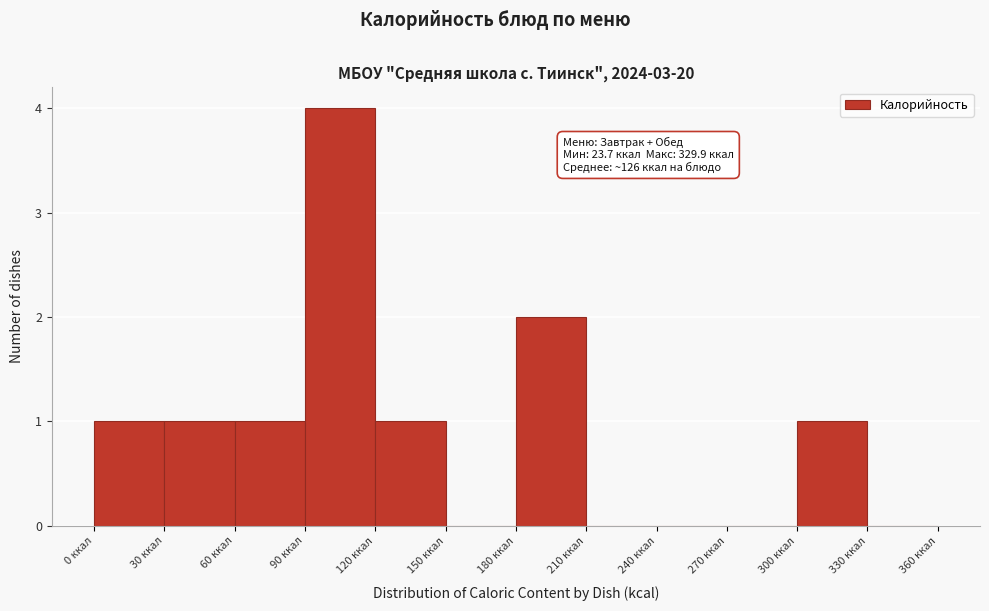

Which range on the x-axis has the tallest bar?

90 to 120